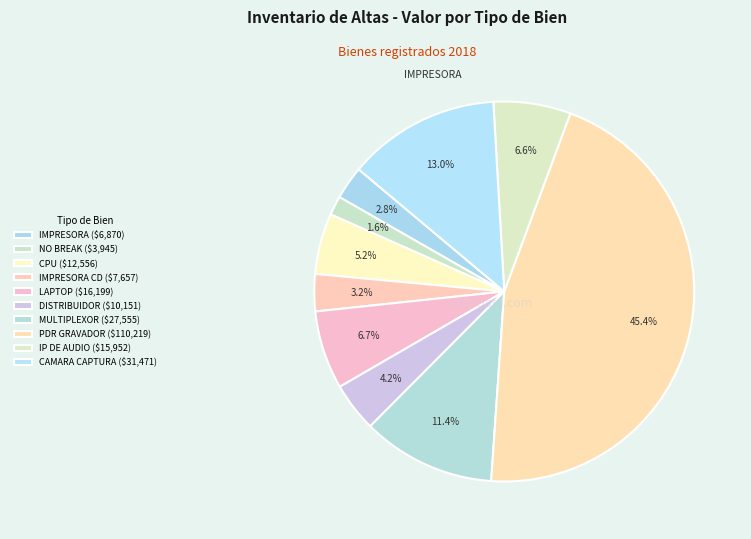

How many segments does this pie chart have?

10